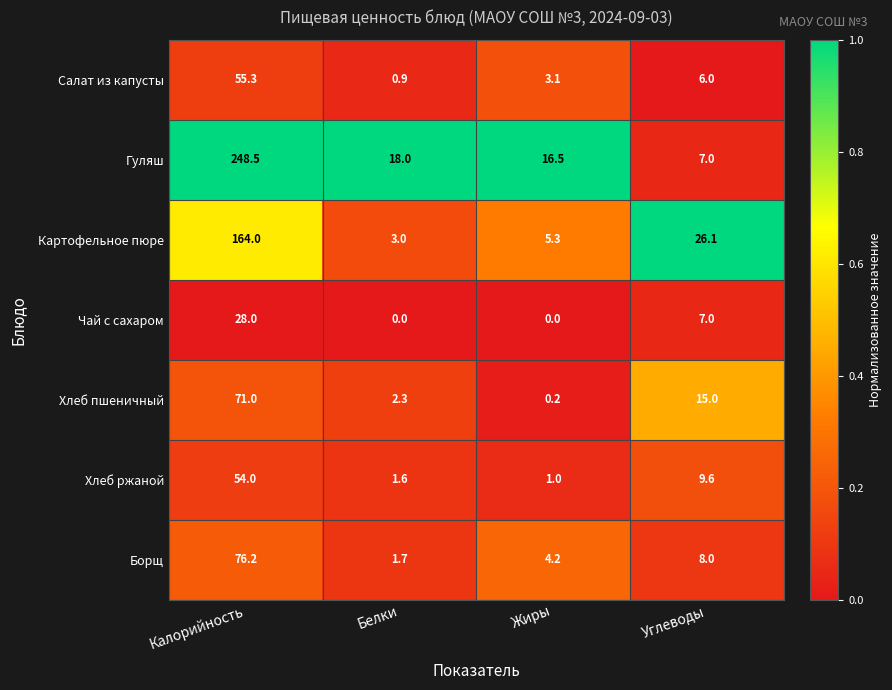

Rank the categories by Хлеб пшеничный value from lowest to highest.

Жиры, Белки, Углеводы, Калорийность